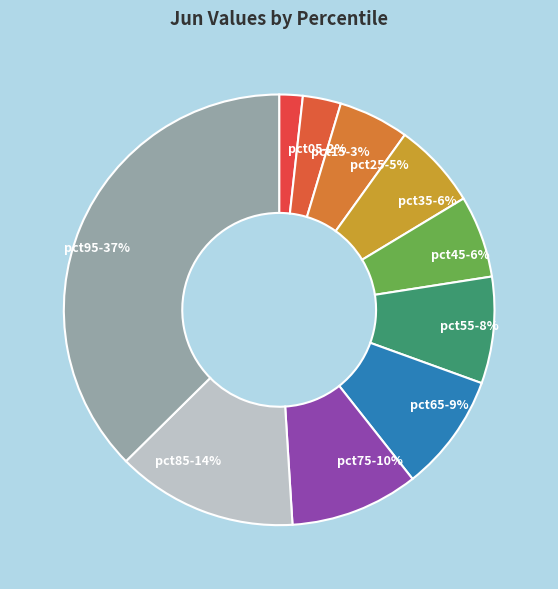

How many segments does this pie chart have?

10